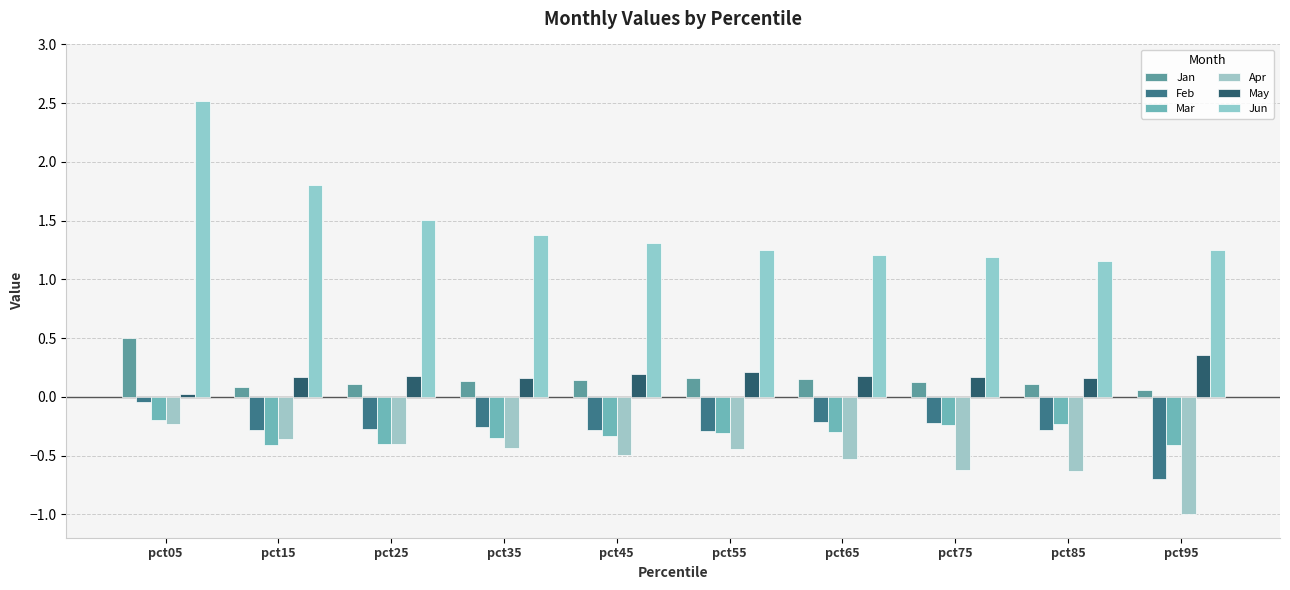

What is the maximum value shown in the chart?

2.5